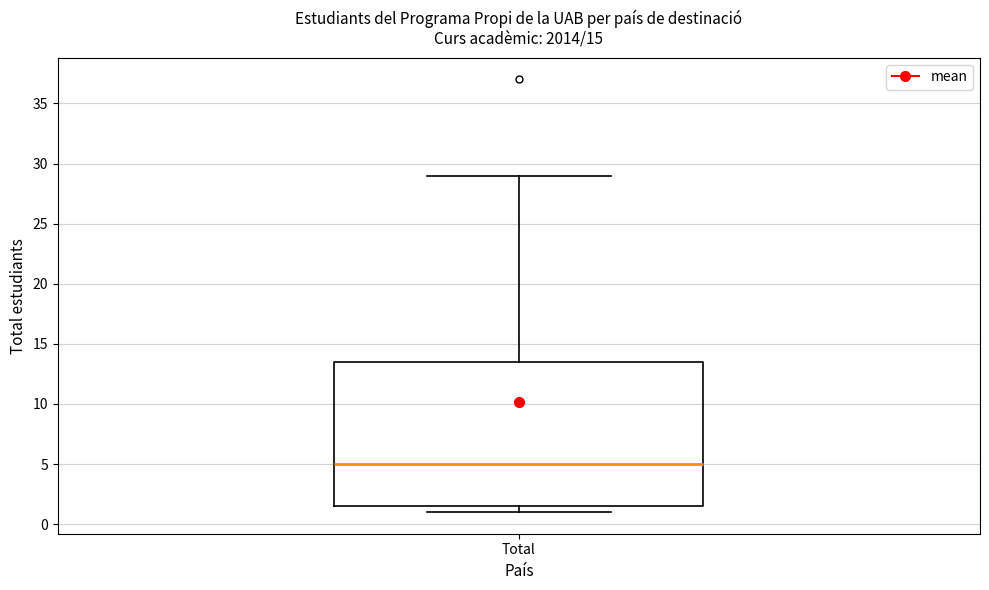

Where is the lower edge of the box for Total on the y-axis? The values are not printed on the chart, so give them approximately, as read against the axis.

1.5